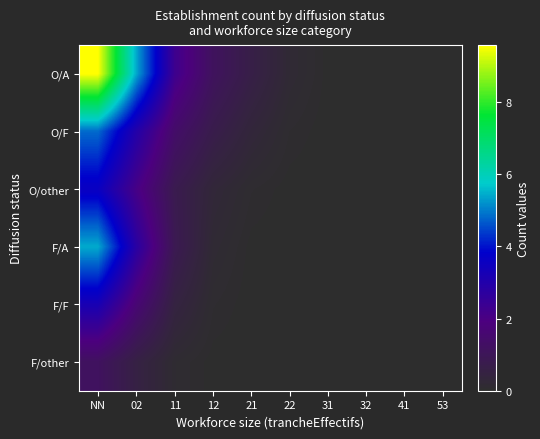

Between 11 and 32, which series saw the biggest shift?

O/A